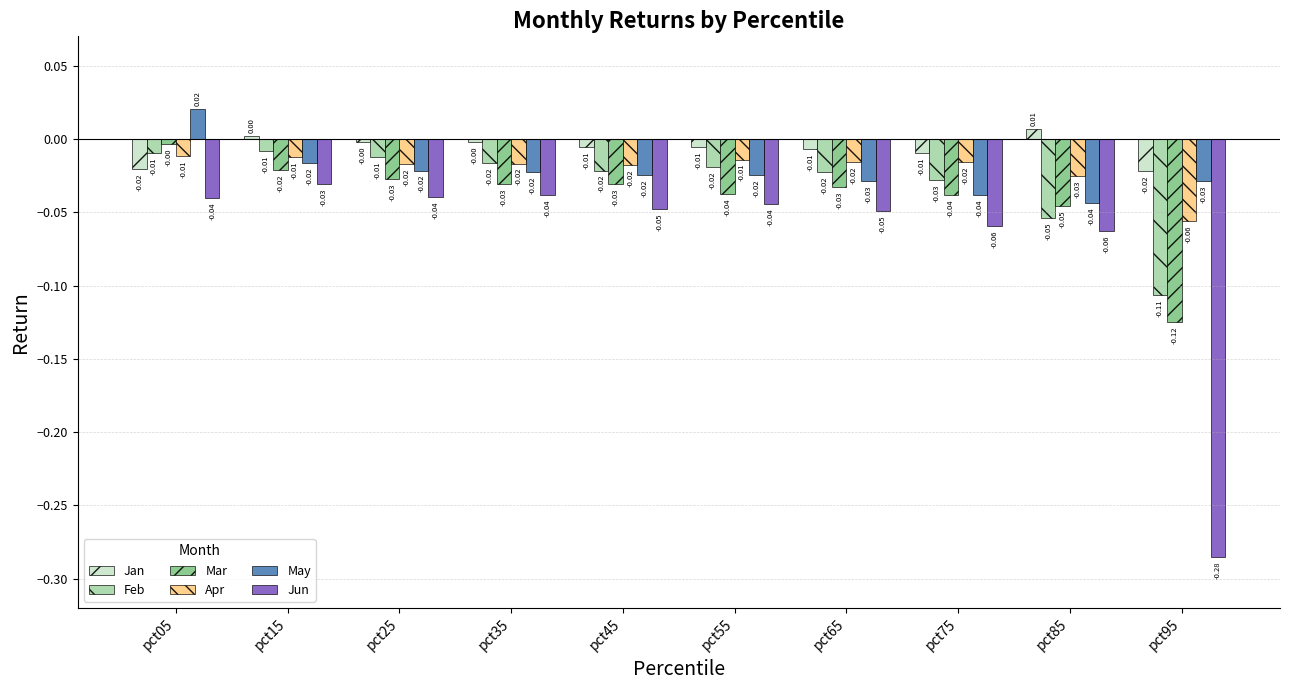

At which label does May reach its peak?

pct05